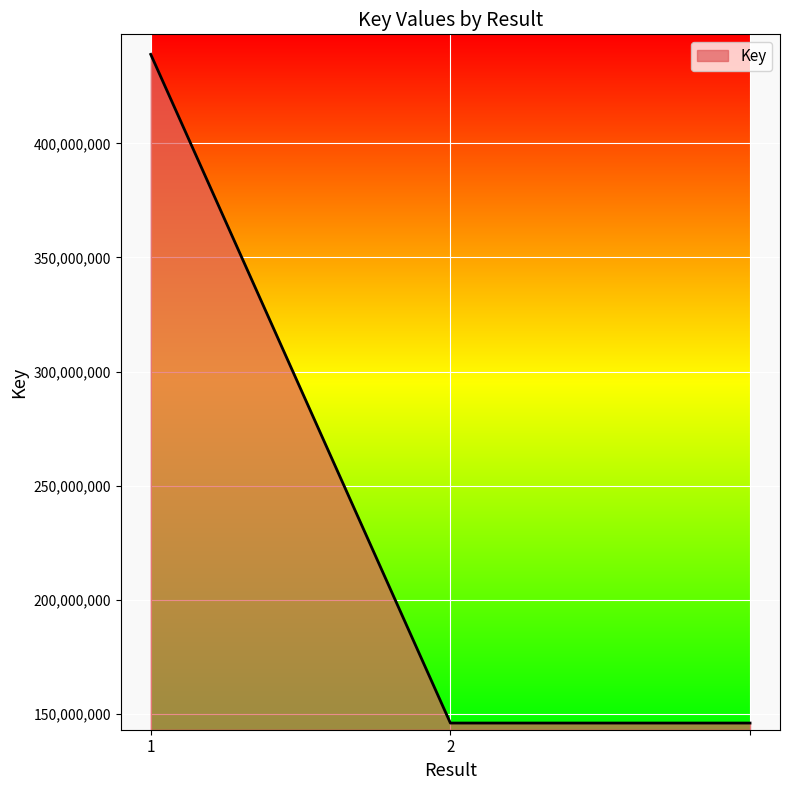

What is the smallest value displayed?

146014375